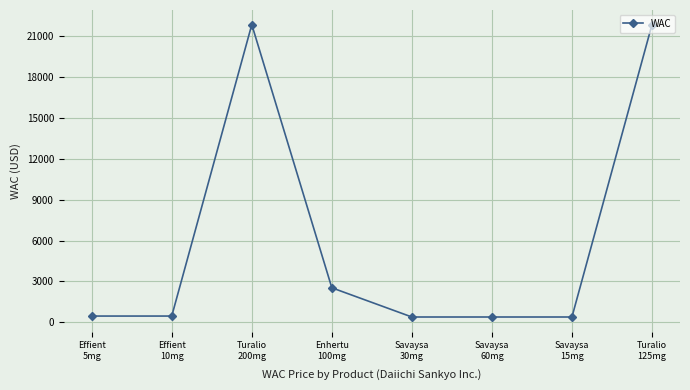

What is the value of the 1st point from the left?

459.0